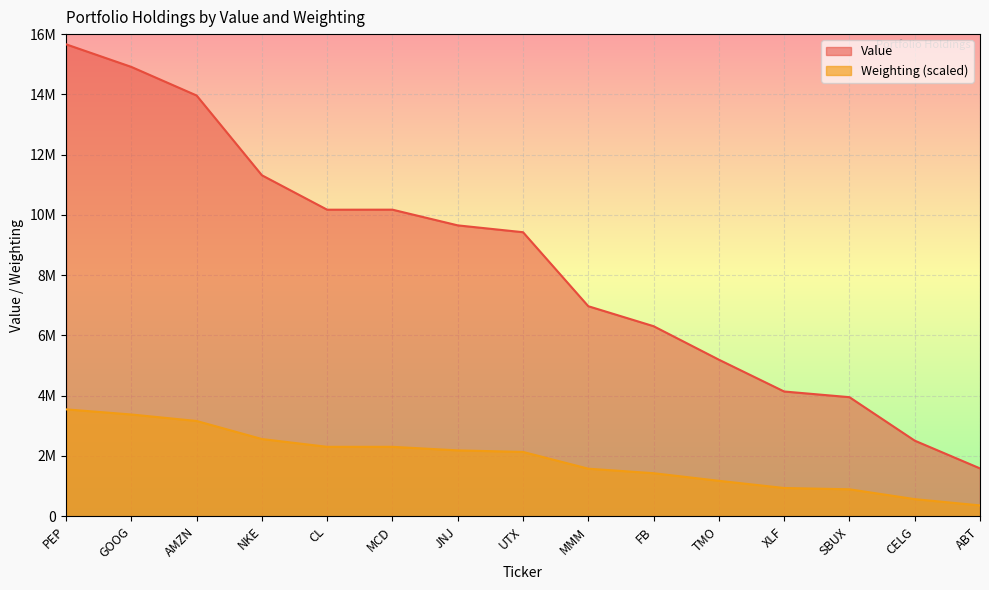

How many data points in Weighting are less than 2134500?

7